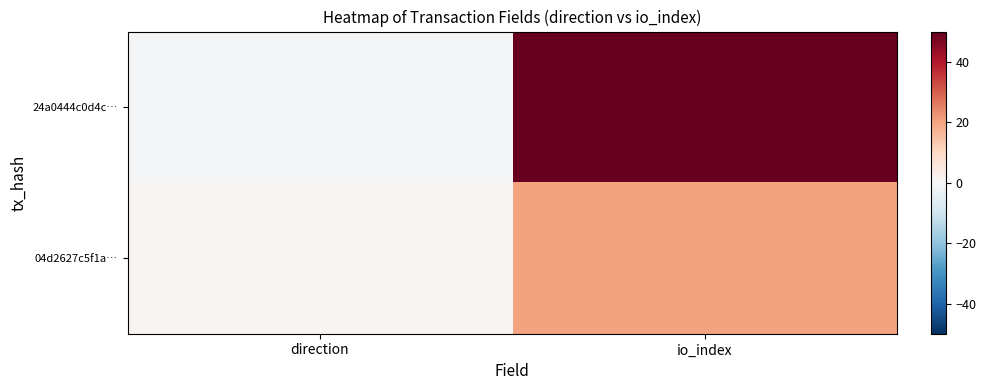

Which label corresponds to the smallest value in the chart?

direction